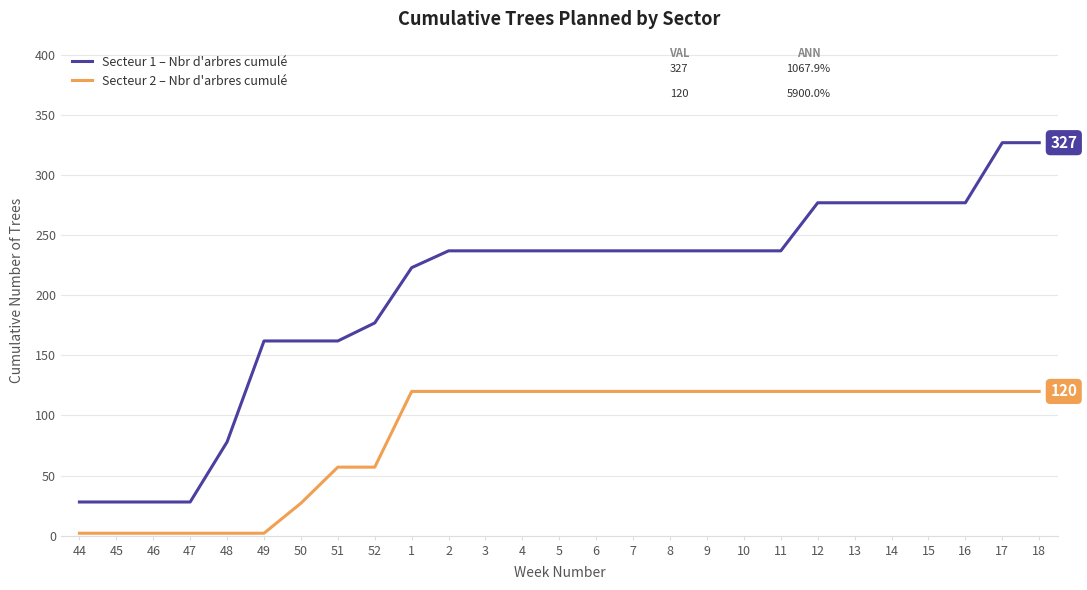

Between 4 and 18, which series saw the biggest shift?

Secteur 1 – Nbr d'arbres cumulé